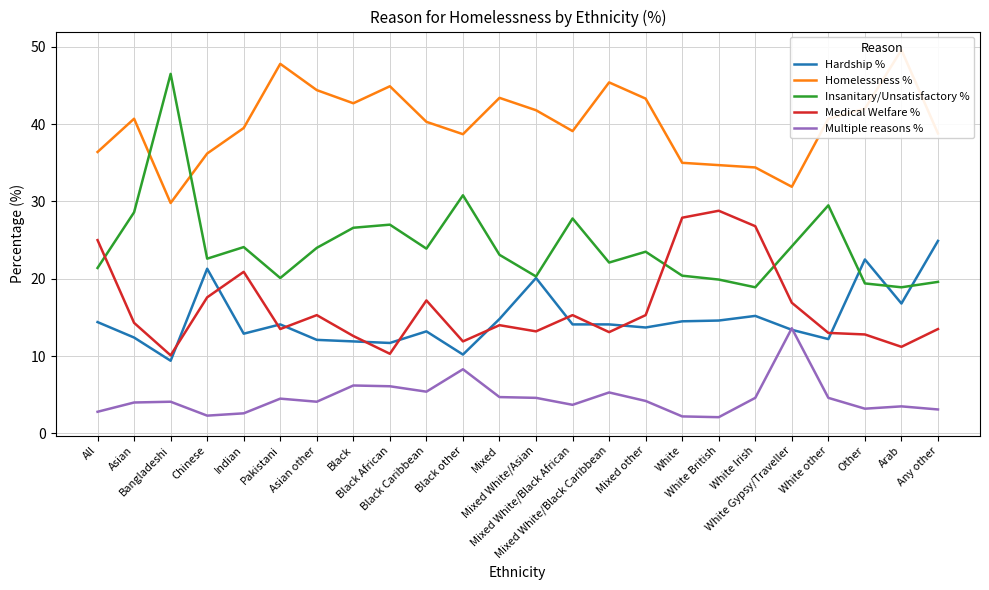

The value of Multiple reasons % at Arab is 3.5. True or false?

True